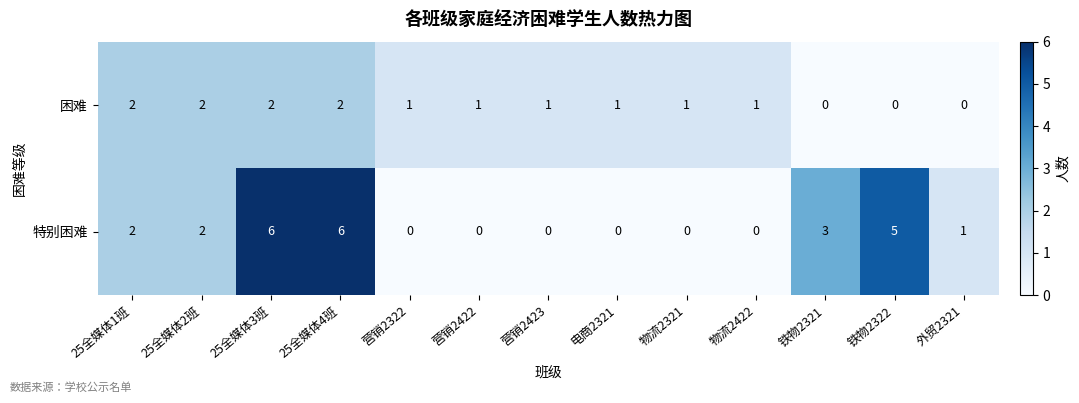

How many values in 特别困难 are above zero?

7